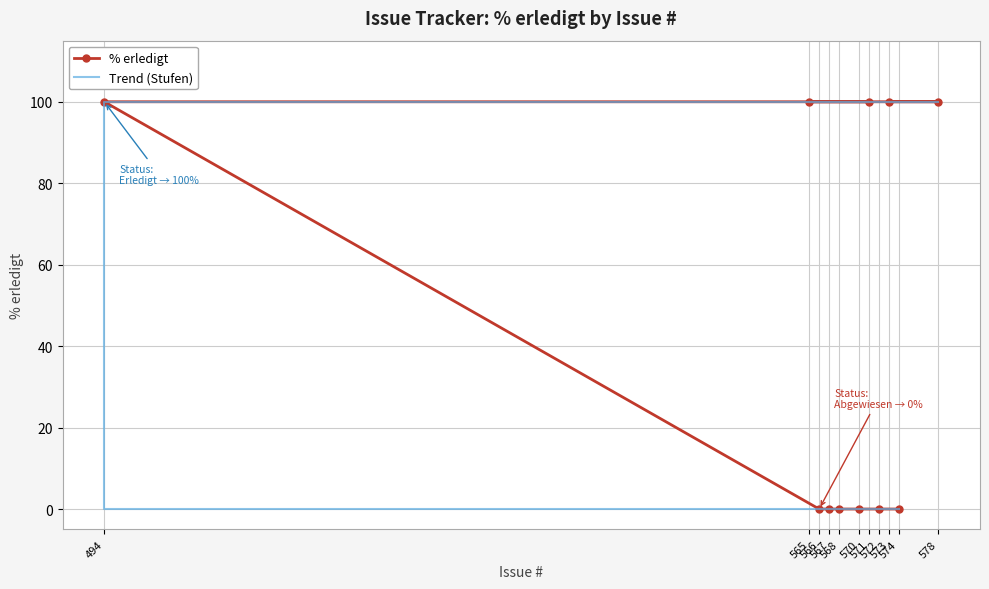

Reading left to right, transcribe all the data shown in this chart.

% erledigt: 574=0	572=0	570=0	568=0	567=0	566=0	494=100	571=100	565=100	578=100	573=100
Trend (Stufen): 574=0	572=0	570=0	568=0	567=0	566=0	494=100	571=100	565=100	578=100	573=100